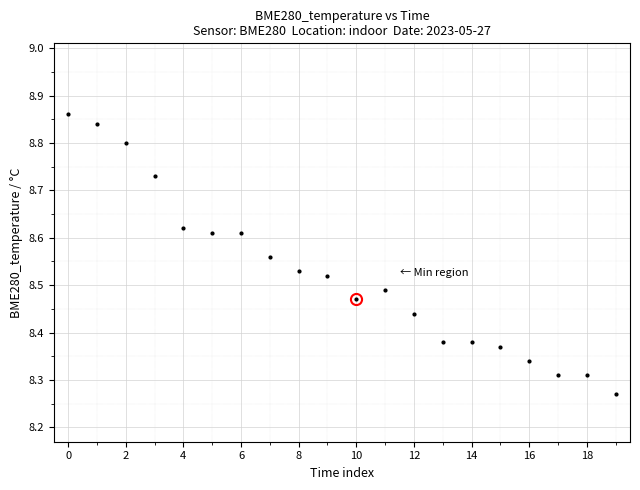

What is the difference between the maximum and minimum values?

0.6